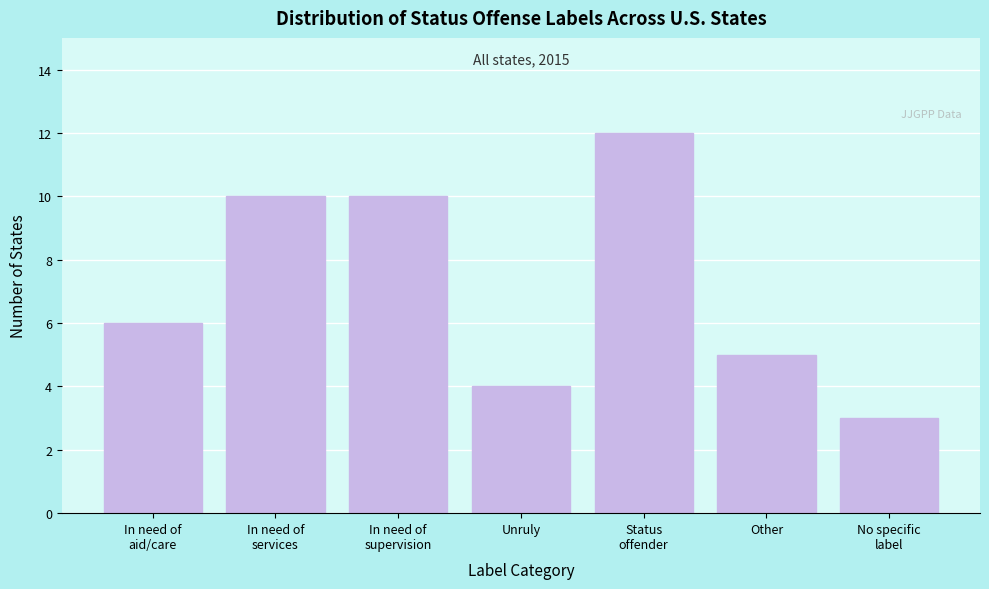

Reading left to right, extract all data points from this chart.

6	10	10	4	12	5	3